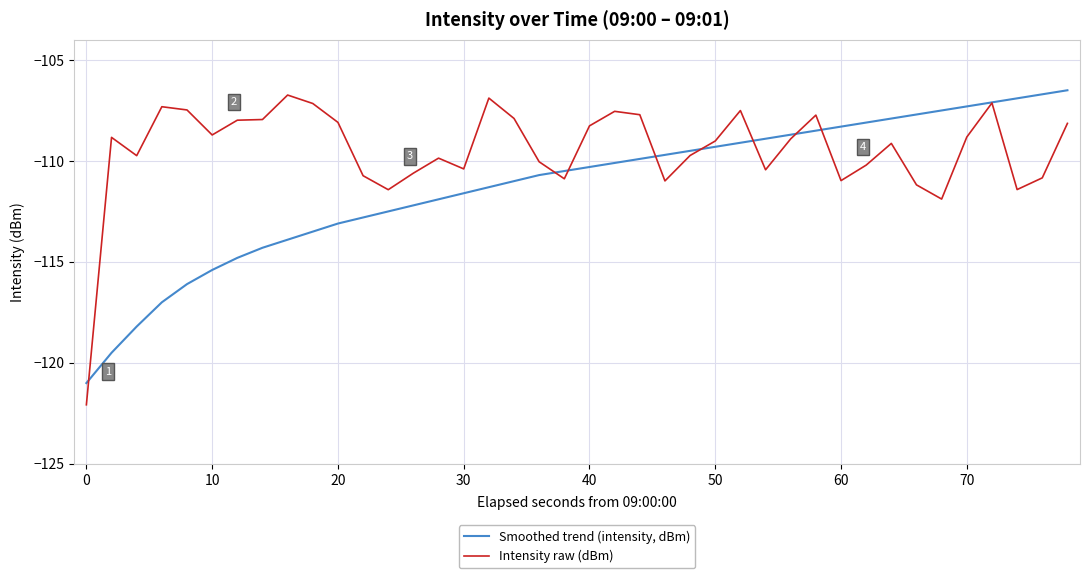

True or false: Intensity raw (dBm) and Smoothed trend (intensity, dBm) cross at least once.

True